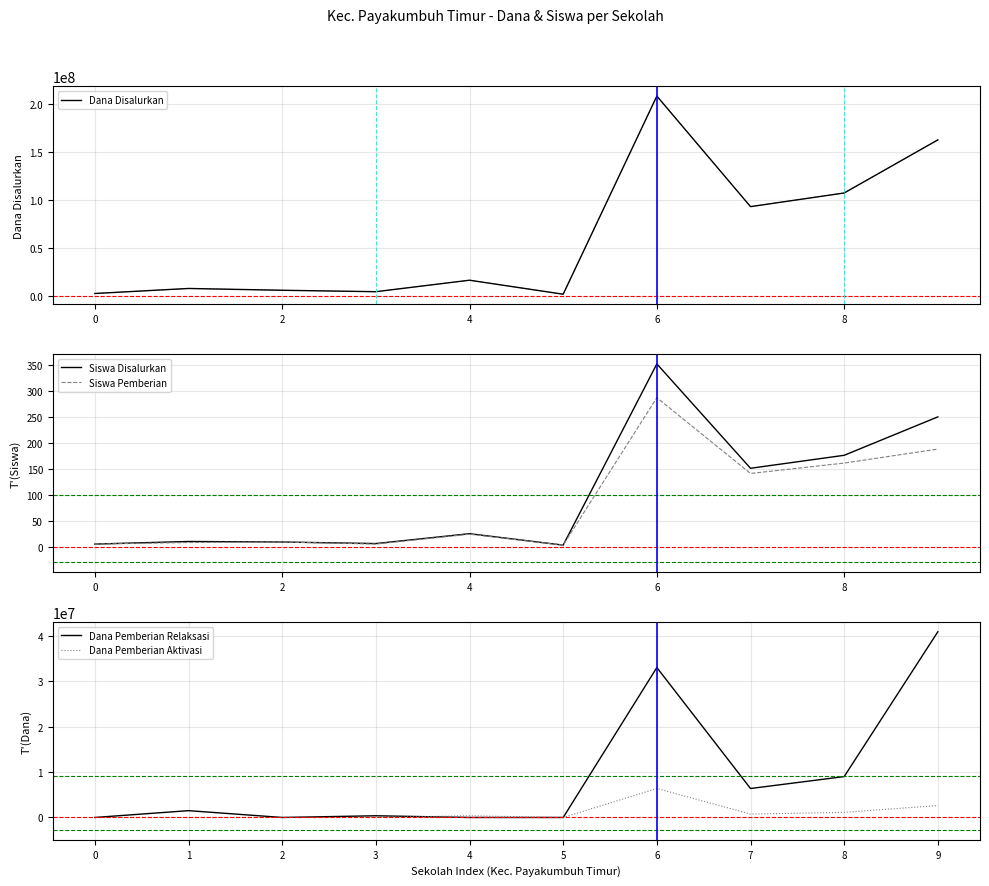

What is the highest value of the Siswa Disalurkan series?

352